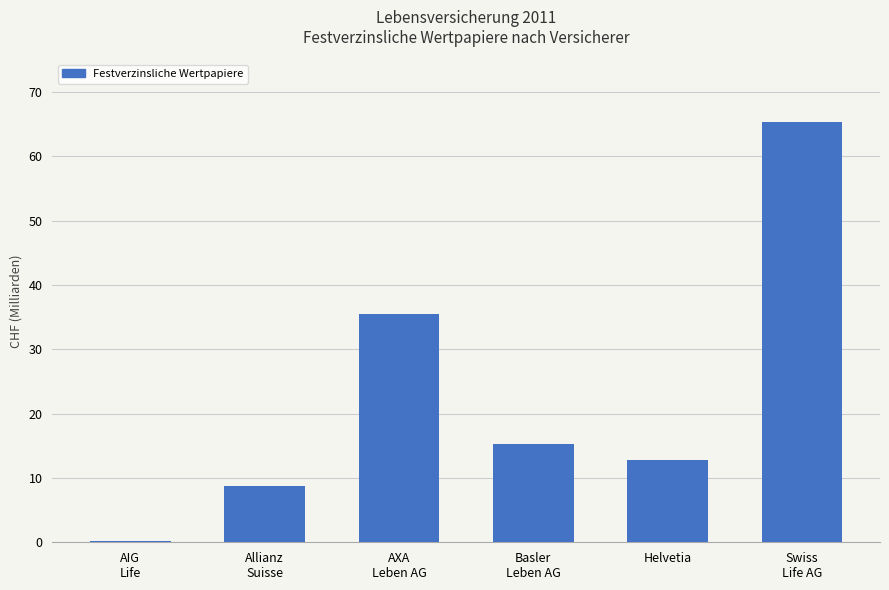

Which label corresponds to the largest value in the chart?

Swiss
Life AG